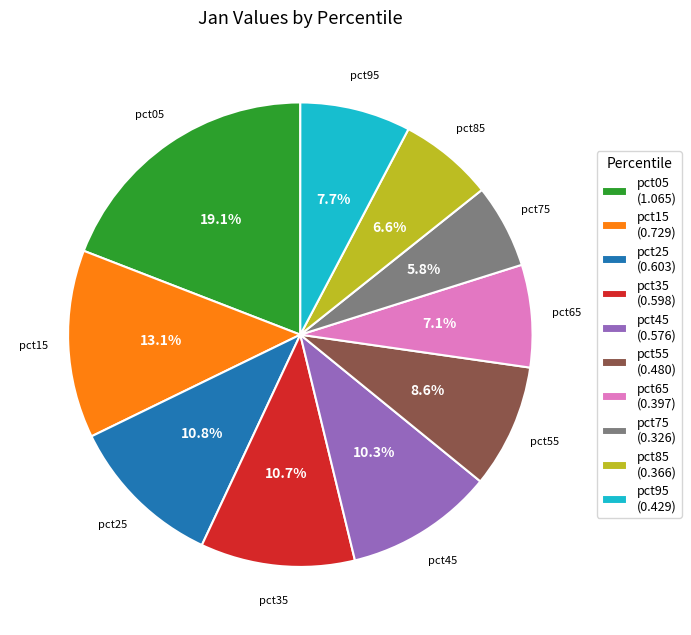

To the nearest percent, what is the difference between the largest and smallest slice percentages?

13%